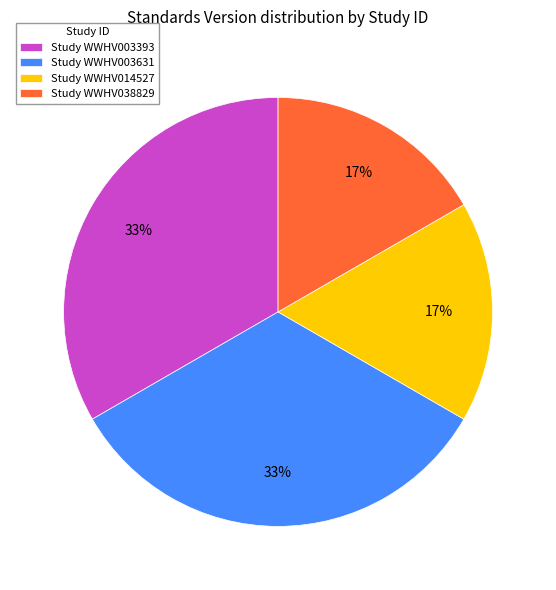

Does any single category account for the majority?

No